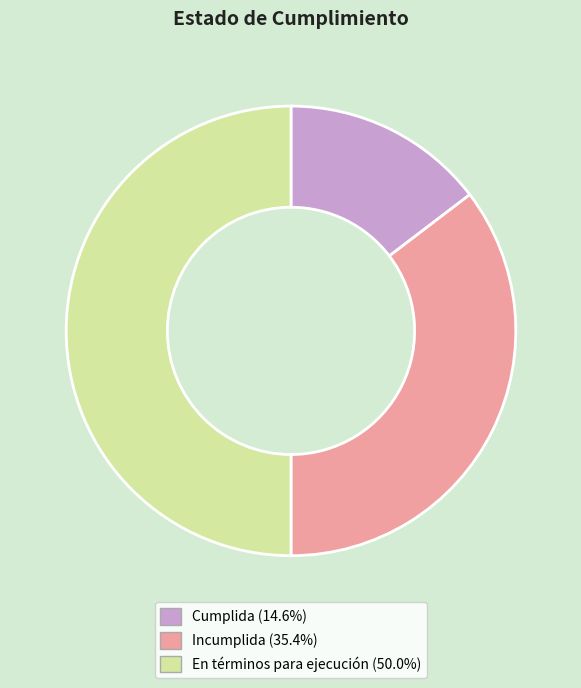

What is the ratio of the value at Incumplida to the value at En términos para ejecución?

0.7